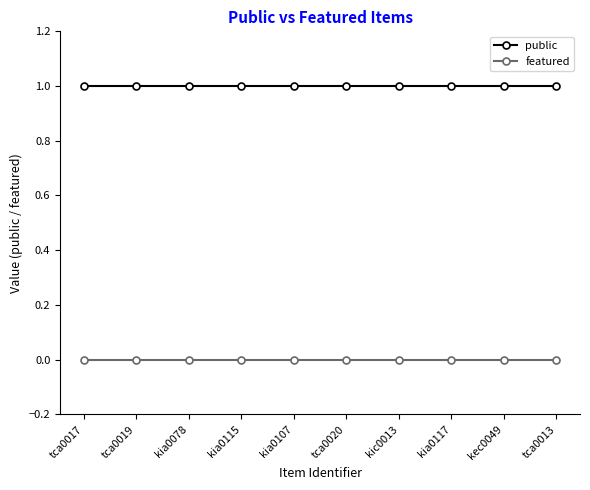

Reading right to left, transcribe all the data shown in this chart.

public: 1	1	1	1	1	1	1	1	1	1
featured: 0	0	0	0	0	0	0	0	0	0